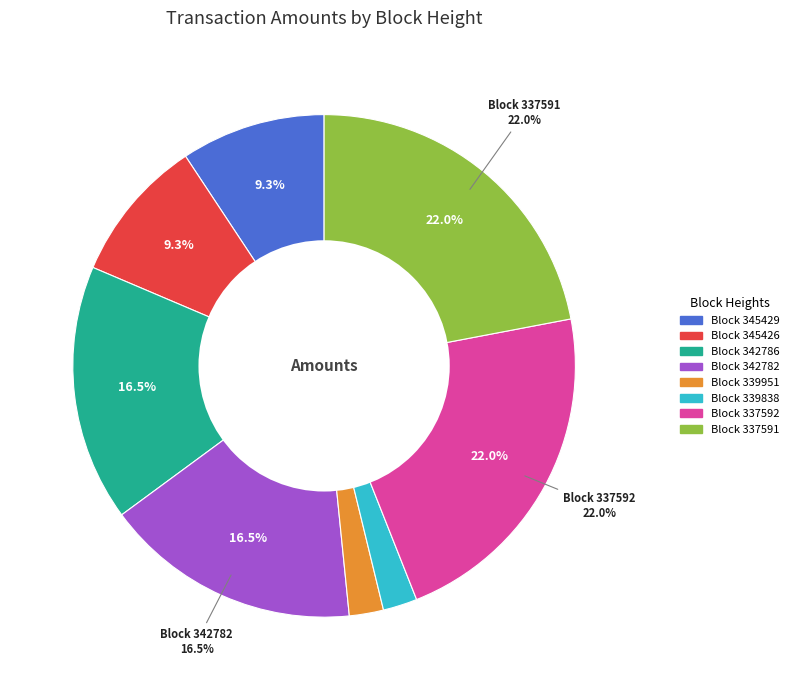

Rank the categories by value from lowest to highest.

339951, 339838, 345429, 345426, 342786, 342782, 337592, 337591